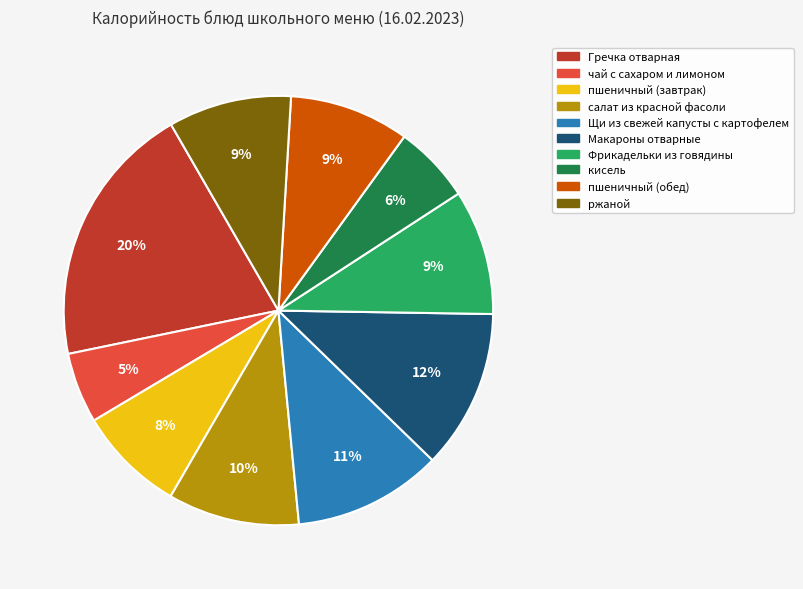

How many segments does this pie chart have?

10